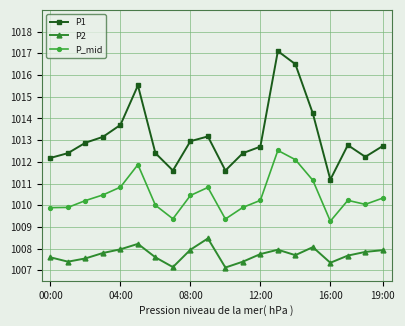

What are all the series names shown in the legend?

P1, P2, P_mid